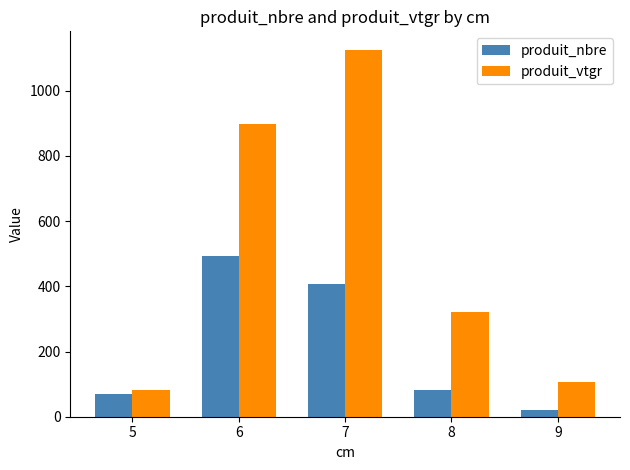

What is the difference between the second highest and minimum values in the produit_nbre series?

386.0